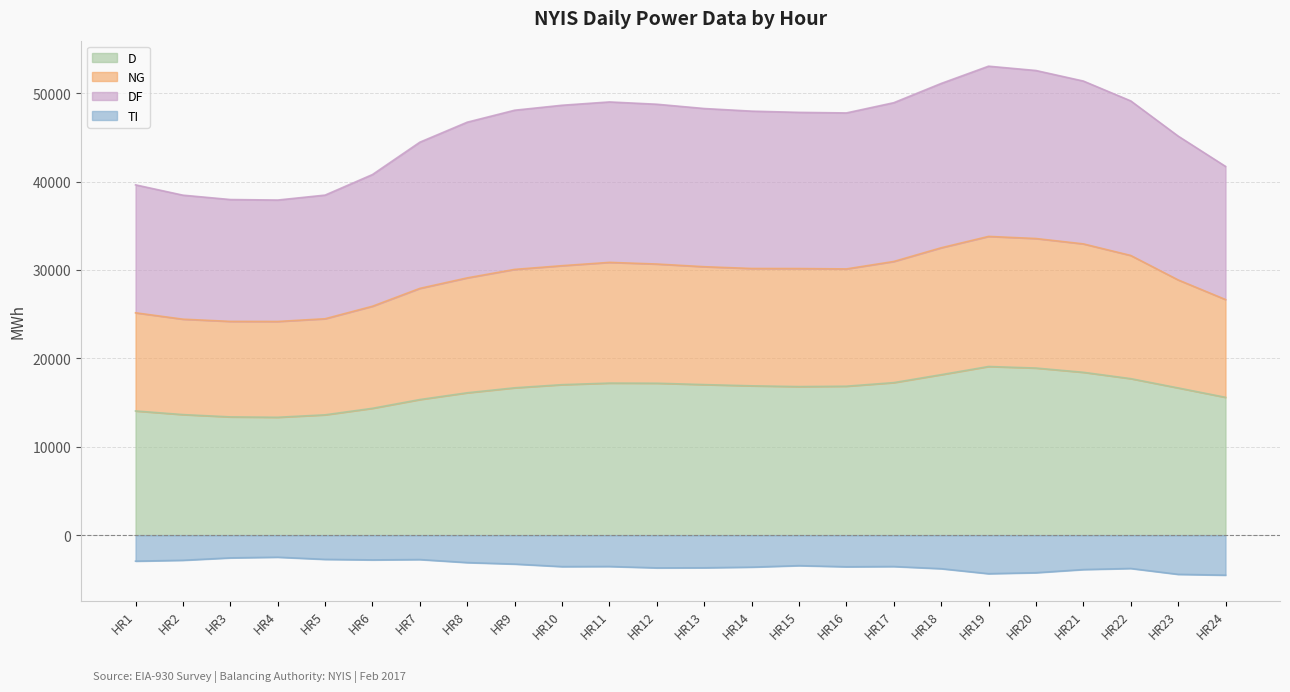

How many interior local peaks does the TI series have?

6